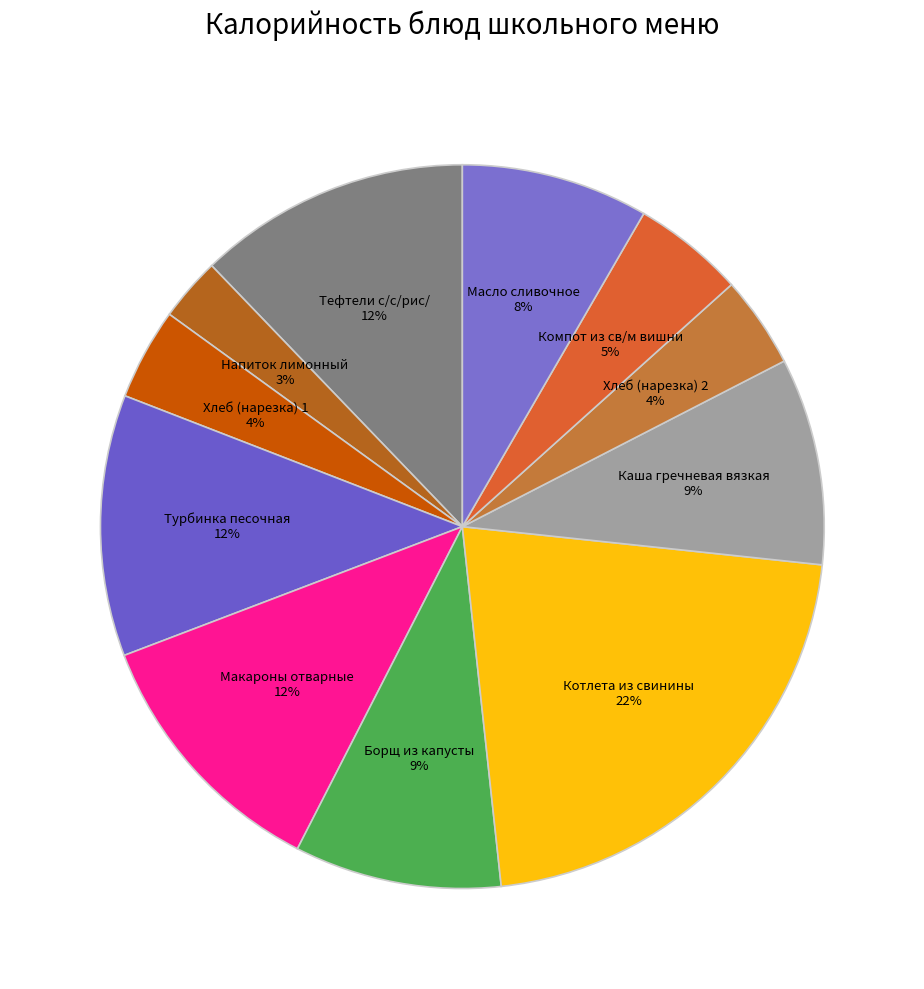

How many slices are in this pie chart?

11